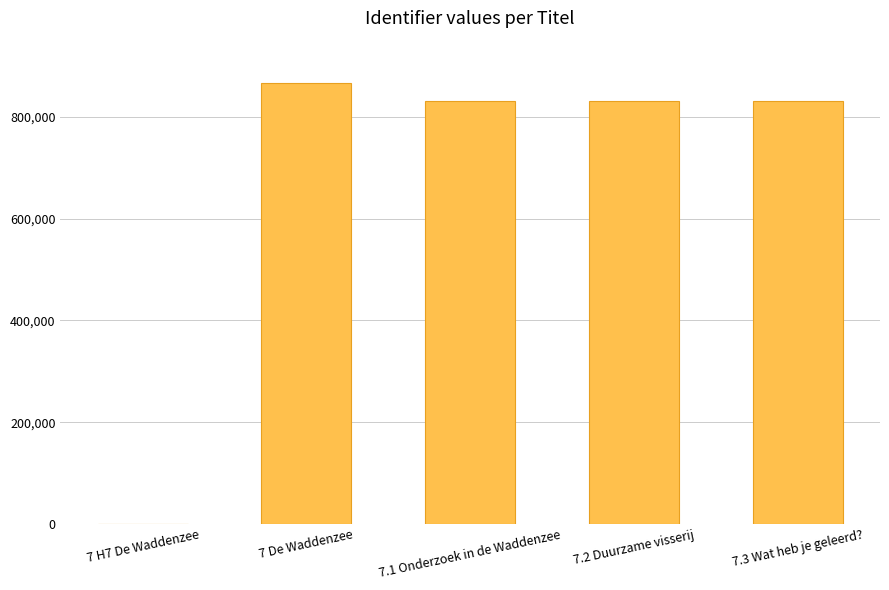

How many series are shown in this chart?

1